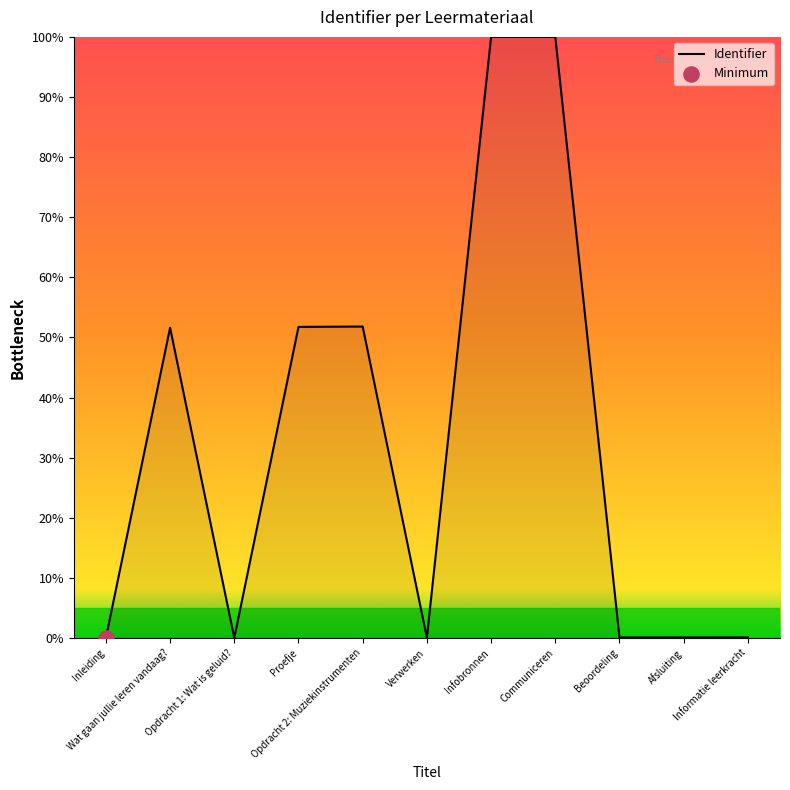

What is the maximum value shown in the chart?

100.0